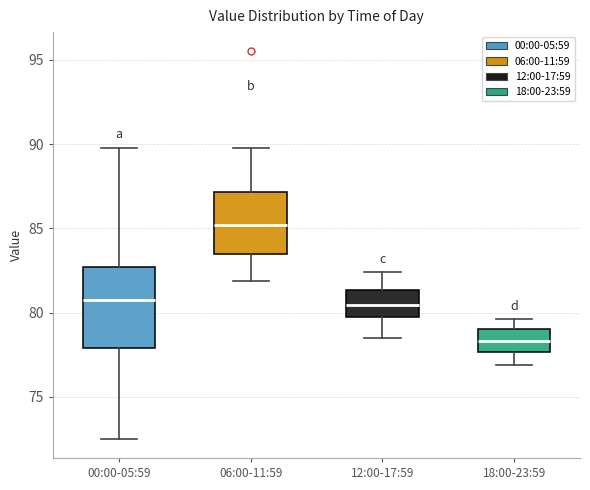

Reading left to right, read every box against the y-axis: the position of its median line, the range the box covers, and the ends of its whiskers. The values are not printed on the chart, so give them approximately, as read against the axis.

00:00-05:59: median 81.0, box 78.0 to 82.5, whiskers 72.5 to 90.0
06:00-11:59: median 85.0, box 83.5 to 87.0, whiskers 82.0 to 90.0
12:00-17:59: median 80.5, box 80.0 to 81.5, whiskers 78.5 to 82.5
18:00-23:59: median 78.5, box 77.5 to 79.0, whiskers 77.0 to 79.5